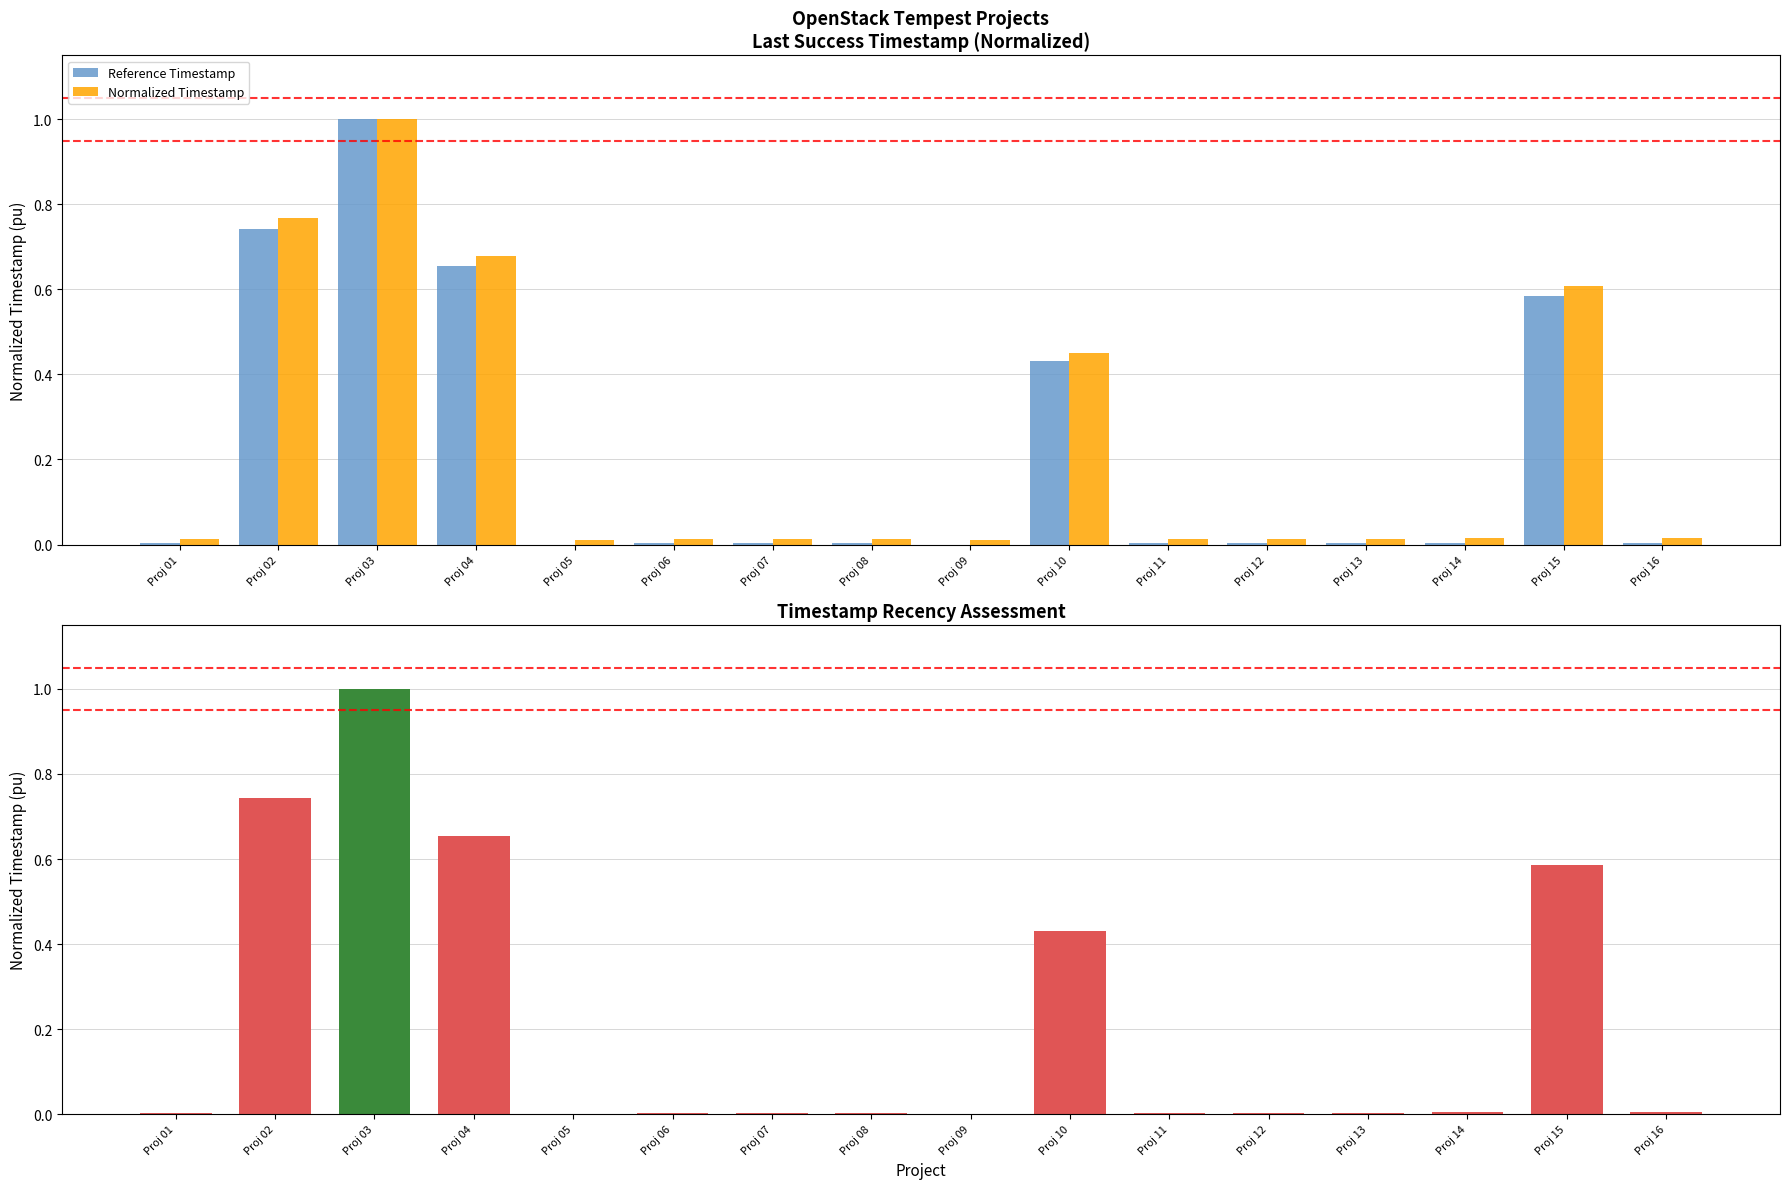

How many data points in Reference Timestamp are above 0?

15